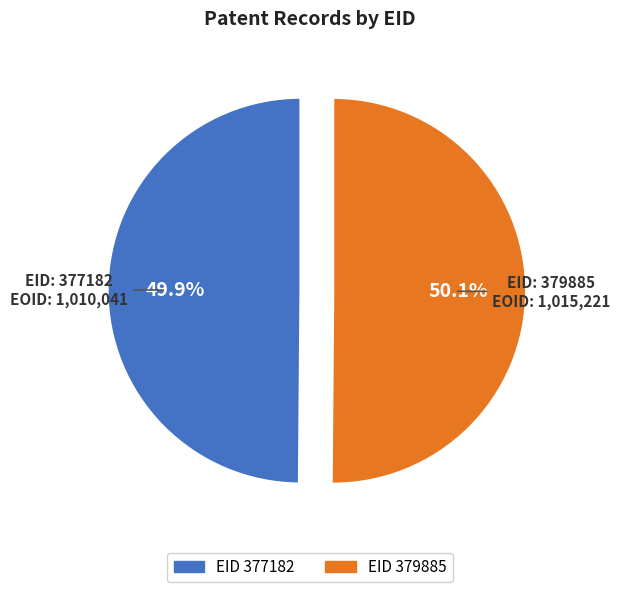

Is there any slice that represents more than half of the pie?

Yes